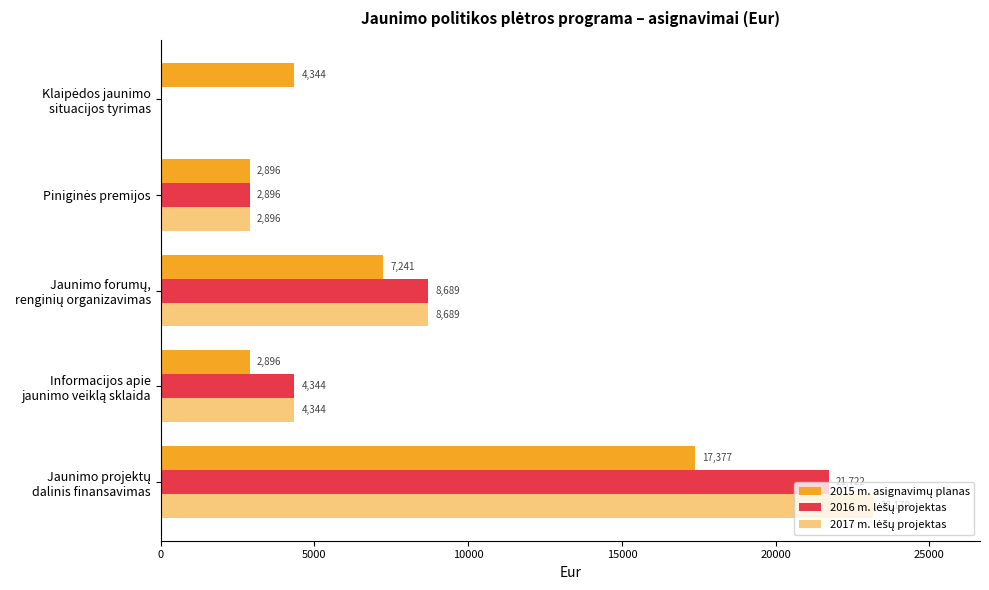

What is the value of the 2015 m. asignavimų planas bar at the 3rd from the left?

7240.5